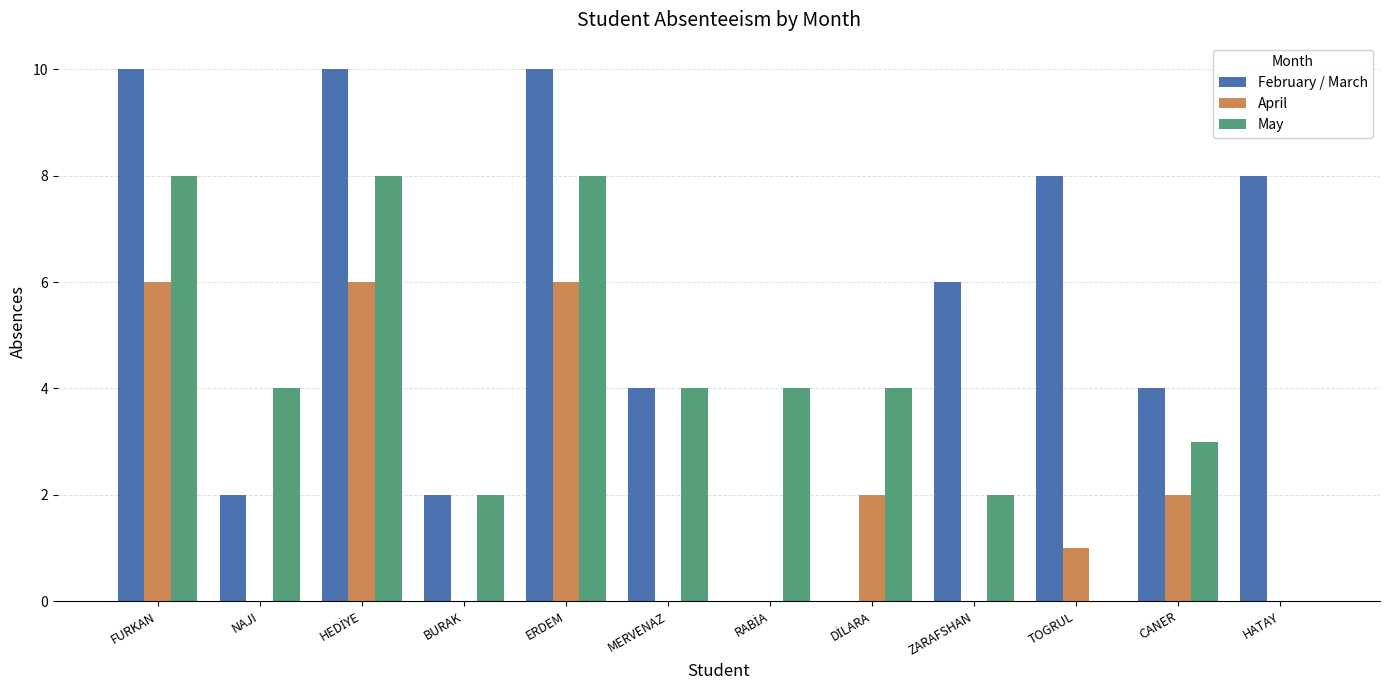

What is the maximum value shown in the chart?

10